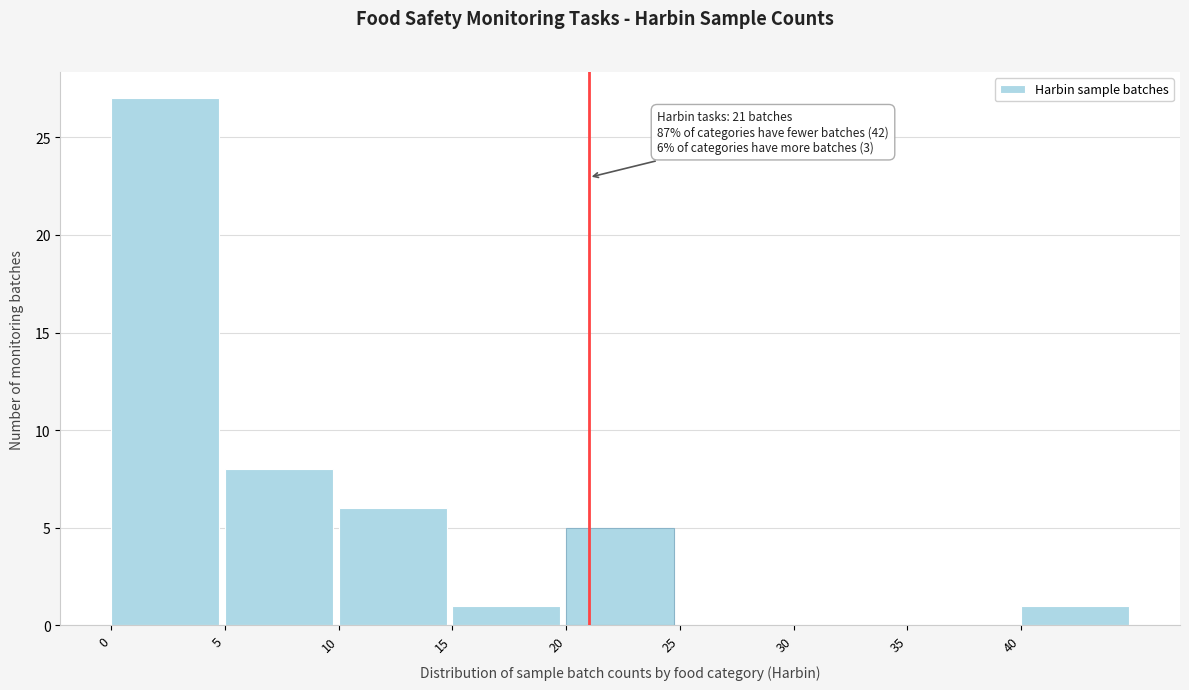

Over which range of the x-axis is the bar tallest?

0 to 5